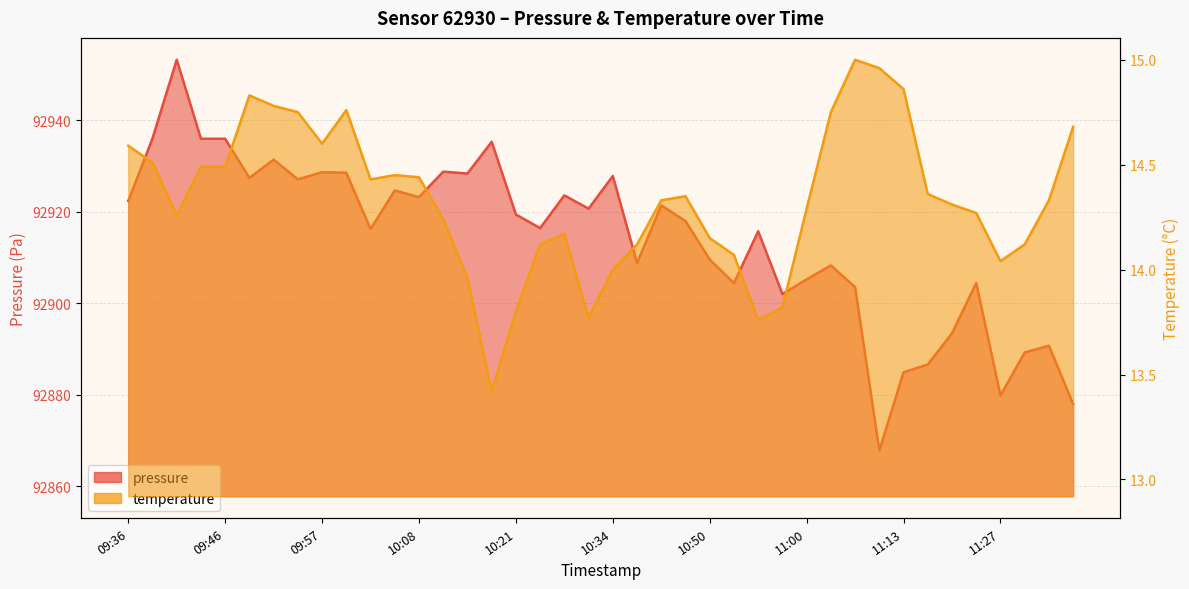

At which category is the sum across all series the highest?

09:41